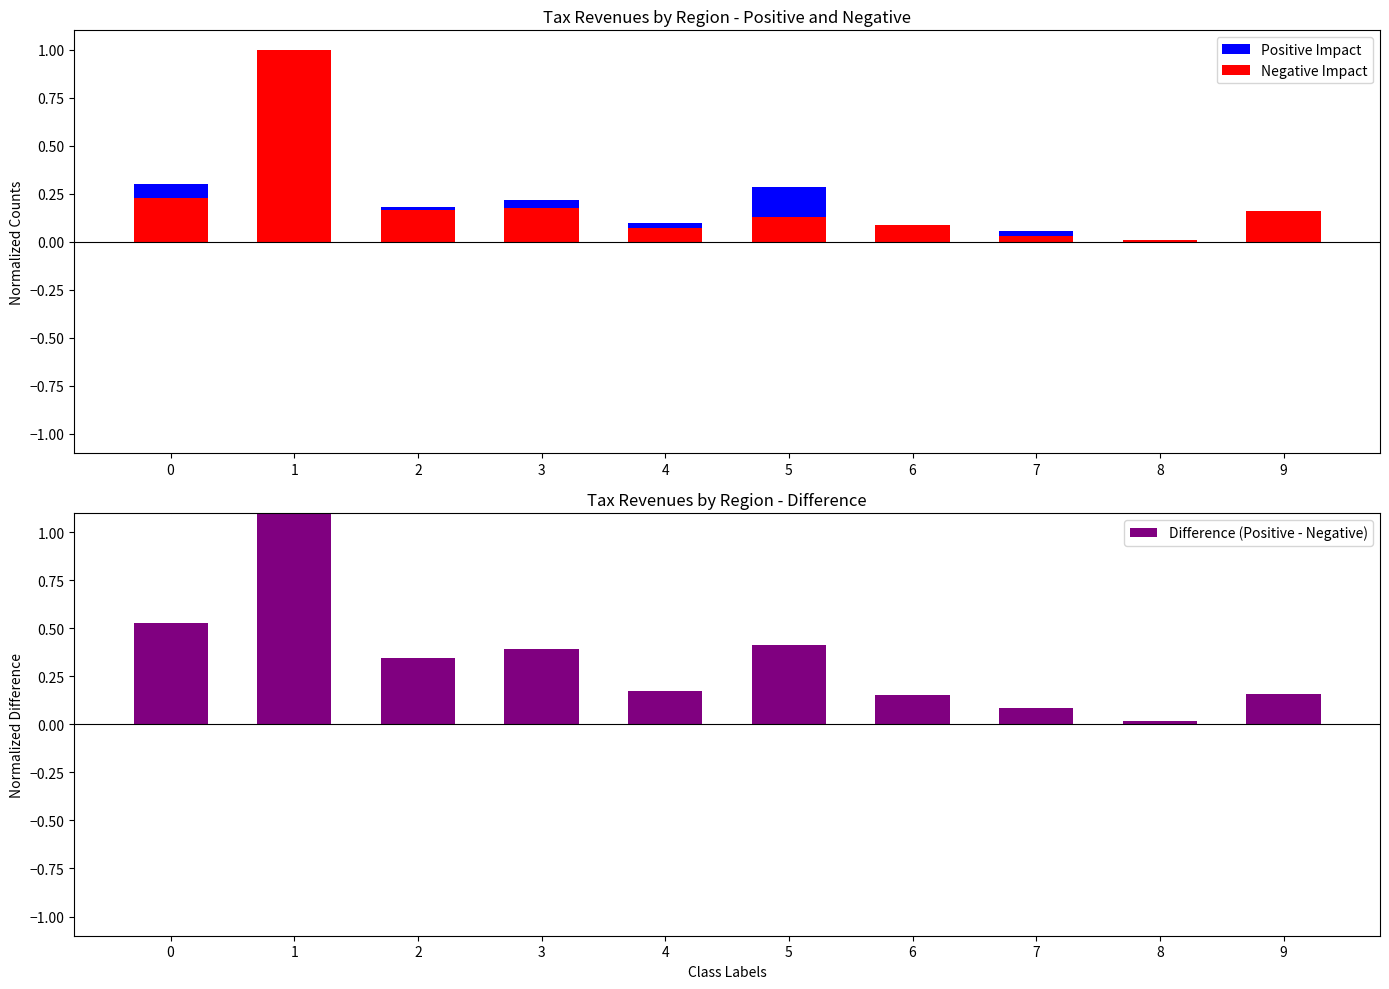

Which series has the widest spread of values?

Difference (Positive - Negative)